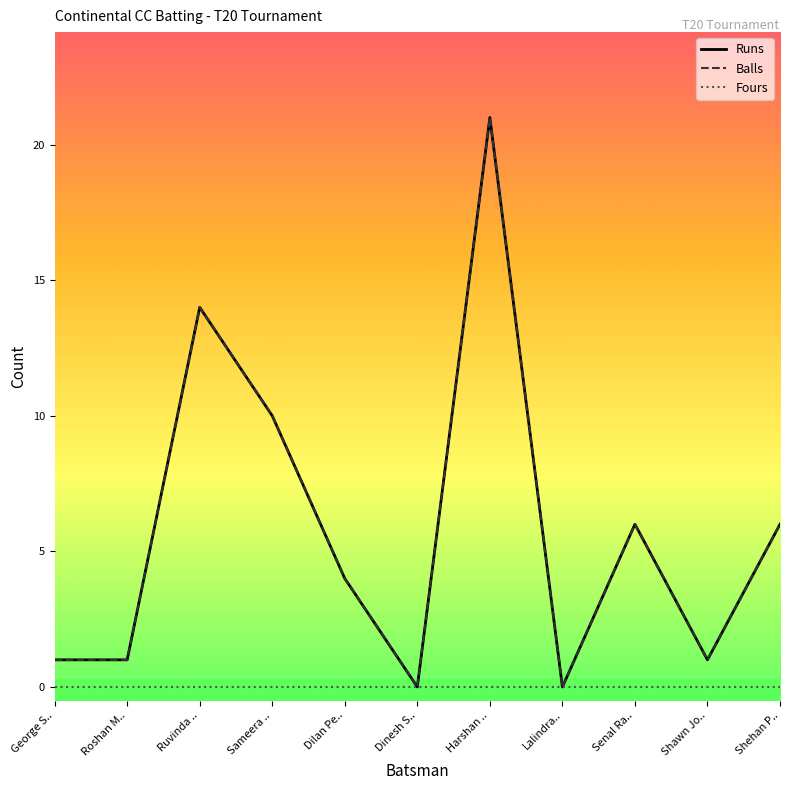

The value of Balls at Dilan Pe.. is 7. True or false?

False